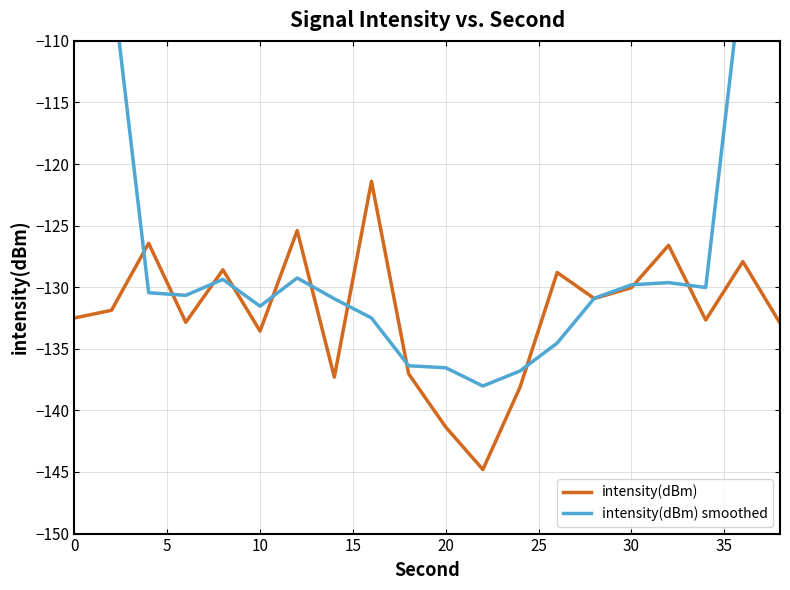

Which series has the largest total across all categories?

intensity(dBm) smoothed